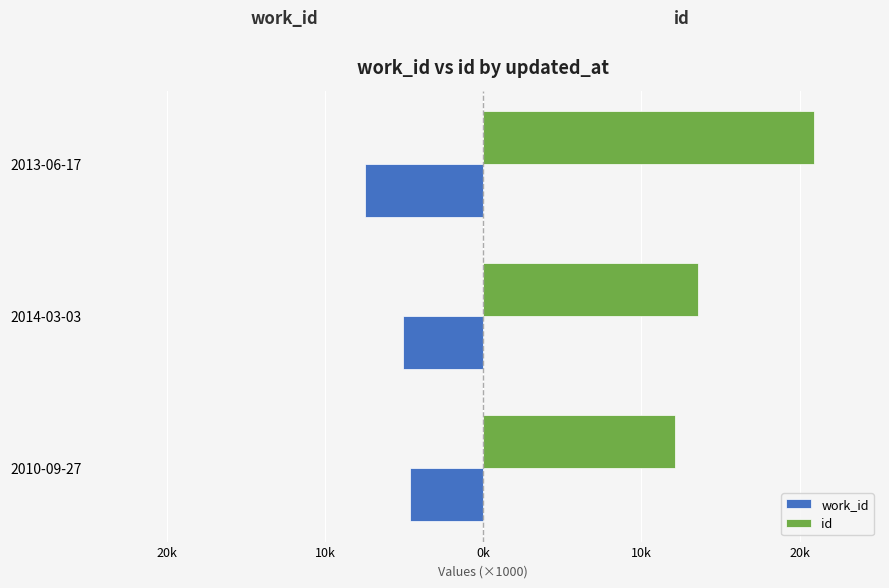

What is the maximum value shown in the chart?

20.9